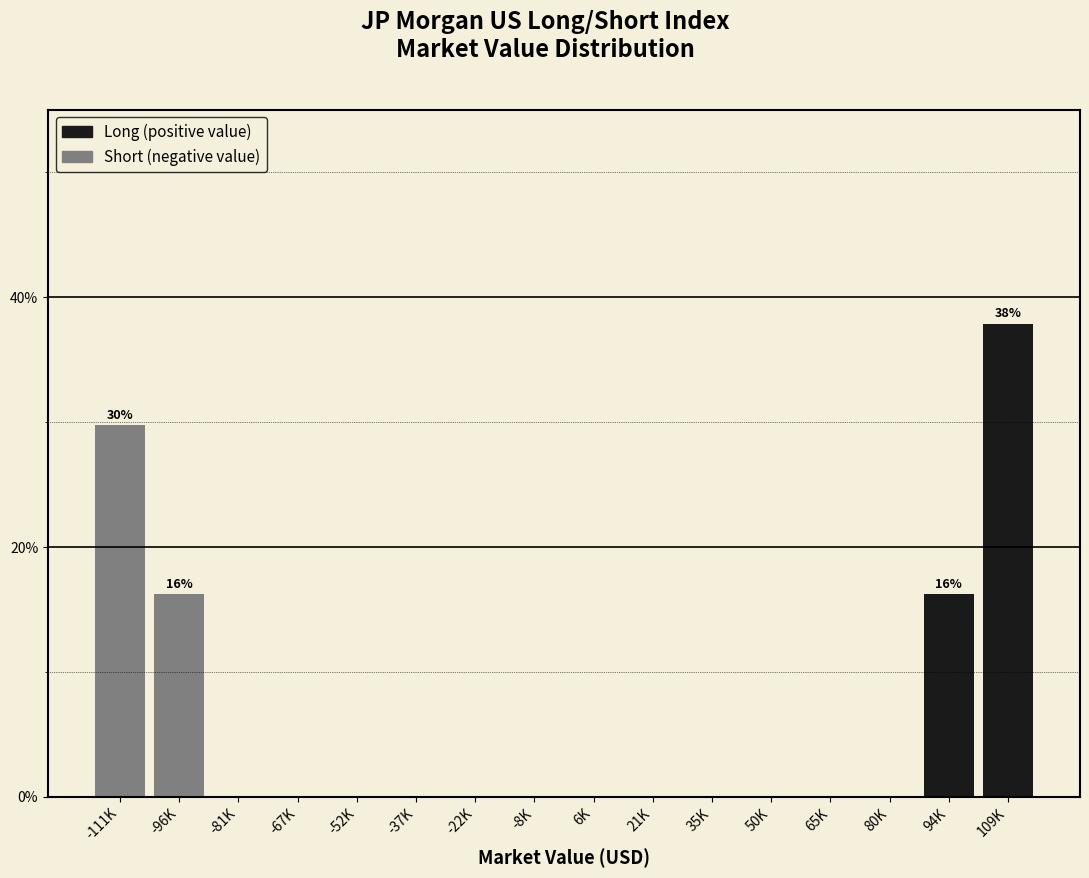

Reading right to left, list all the values displayed in this chart.

109K=37.8	94K=16.2	80K=0.0	65K=0.0	50K=0.0	35K=0.0	21K=0.0	6K=0.0	-8K=0.0	-22K=0.0	-37K=0.0	-52K=0.0	-67K=0.0	-81K=0.0	-96K=16.2	-111K=29.7